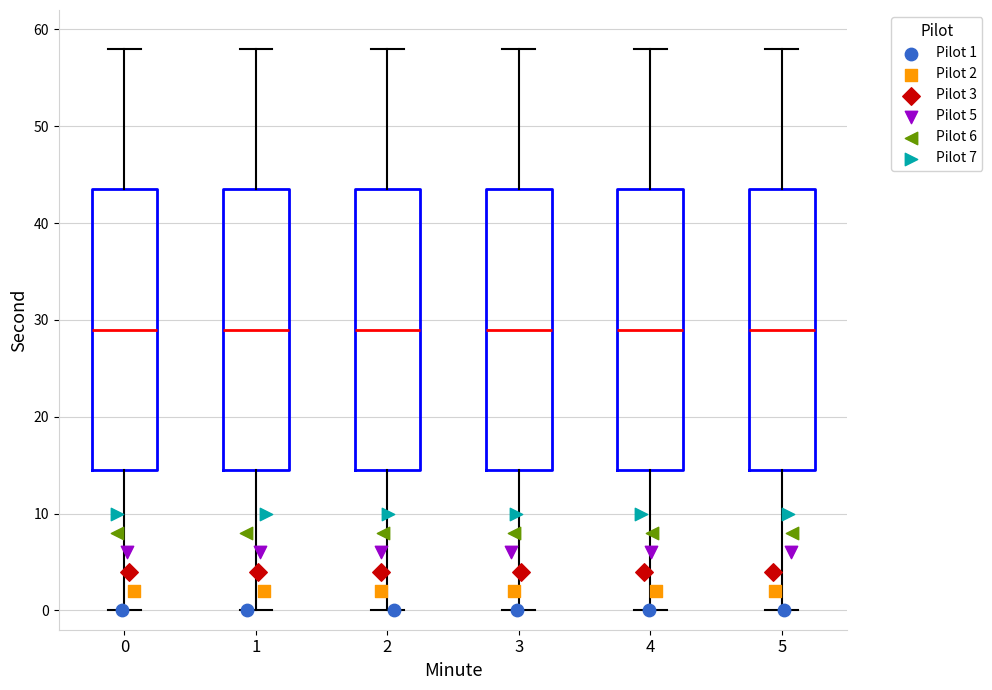

Where does the upper whisker of the box at x = 1 end on the y-axis? The values are not printed on the chart, so give them approximately, as read against the axis.

58